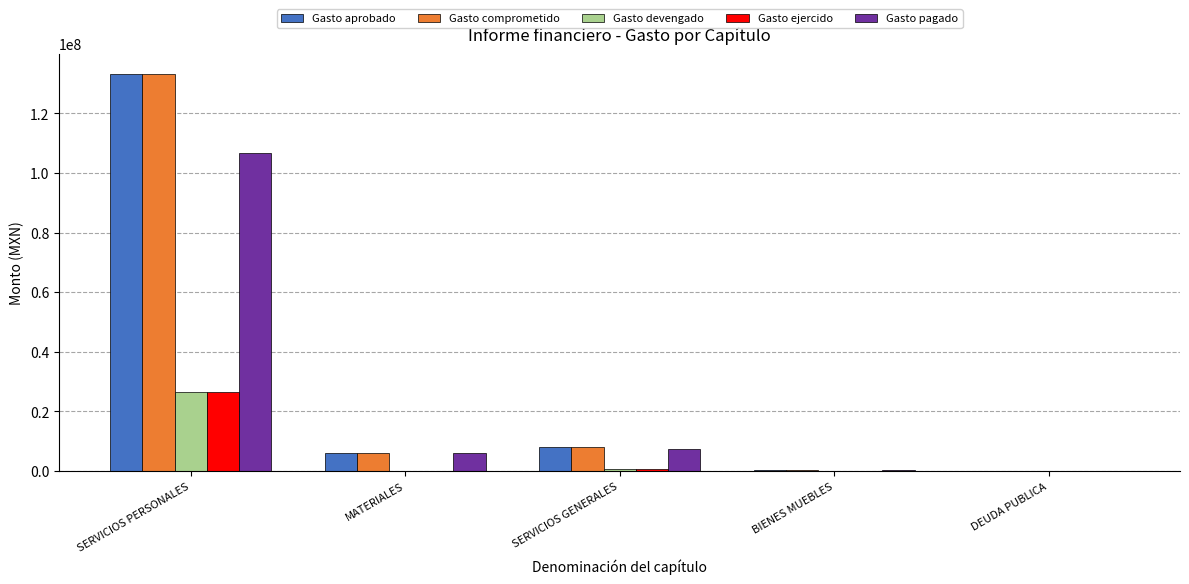

What are all the series names shown in the legend?

Gasto aprobado, Gasto comprometido, Gasto devengado, Gasto ejercido, Gasto pagado